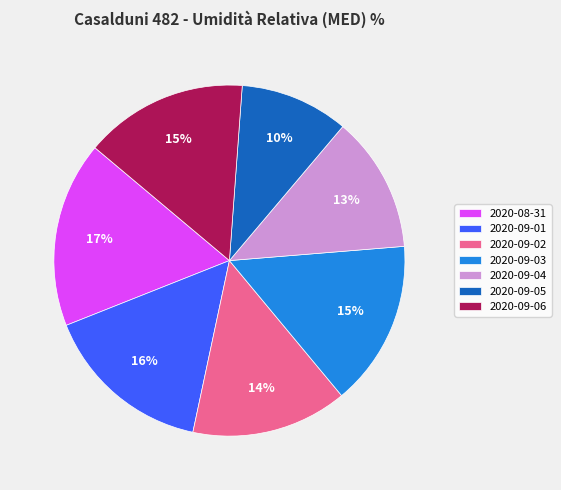

What is the largest slice in the pie chart?

2020-08-31